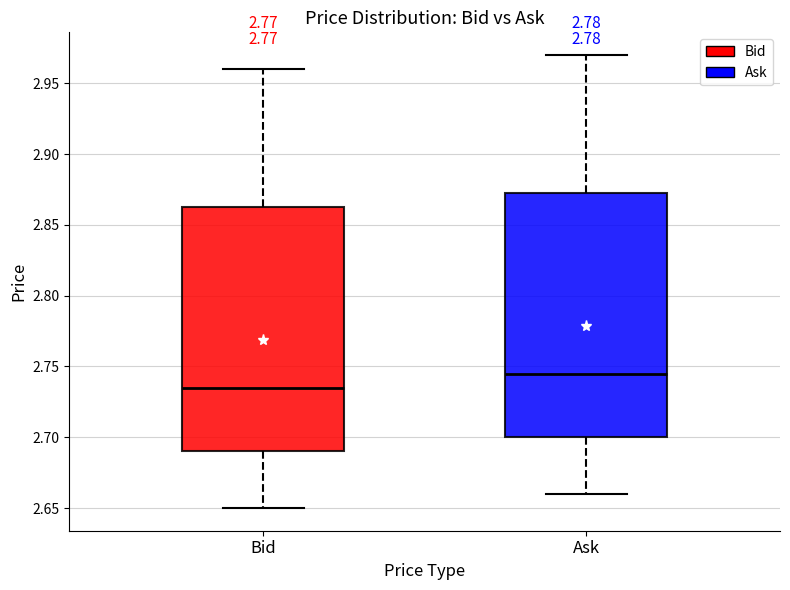

Which box has the highest median line?

Ask